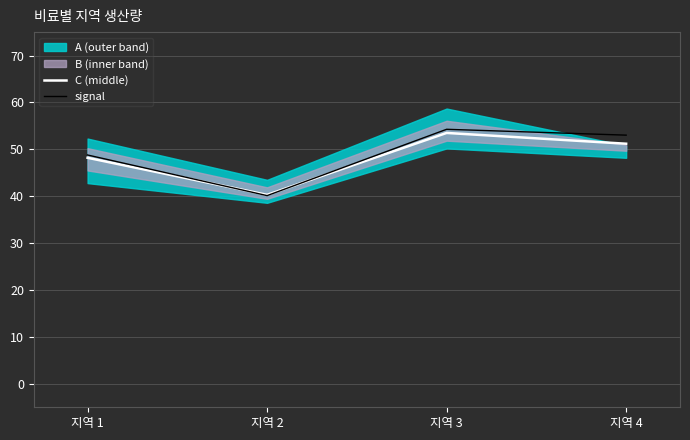

Between 지역 2 and 지역 1, which is larger?

지역 1